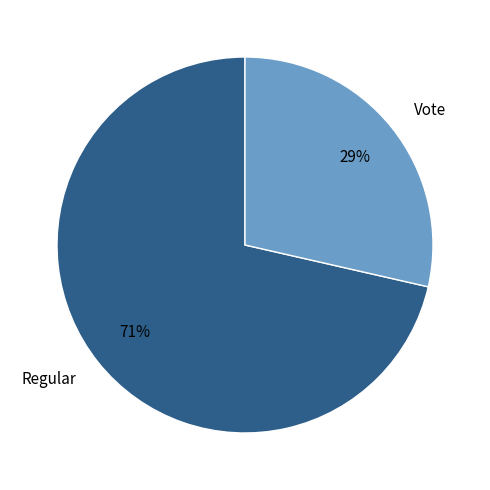

Which has a higher value, Regular or Vote?

Regular